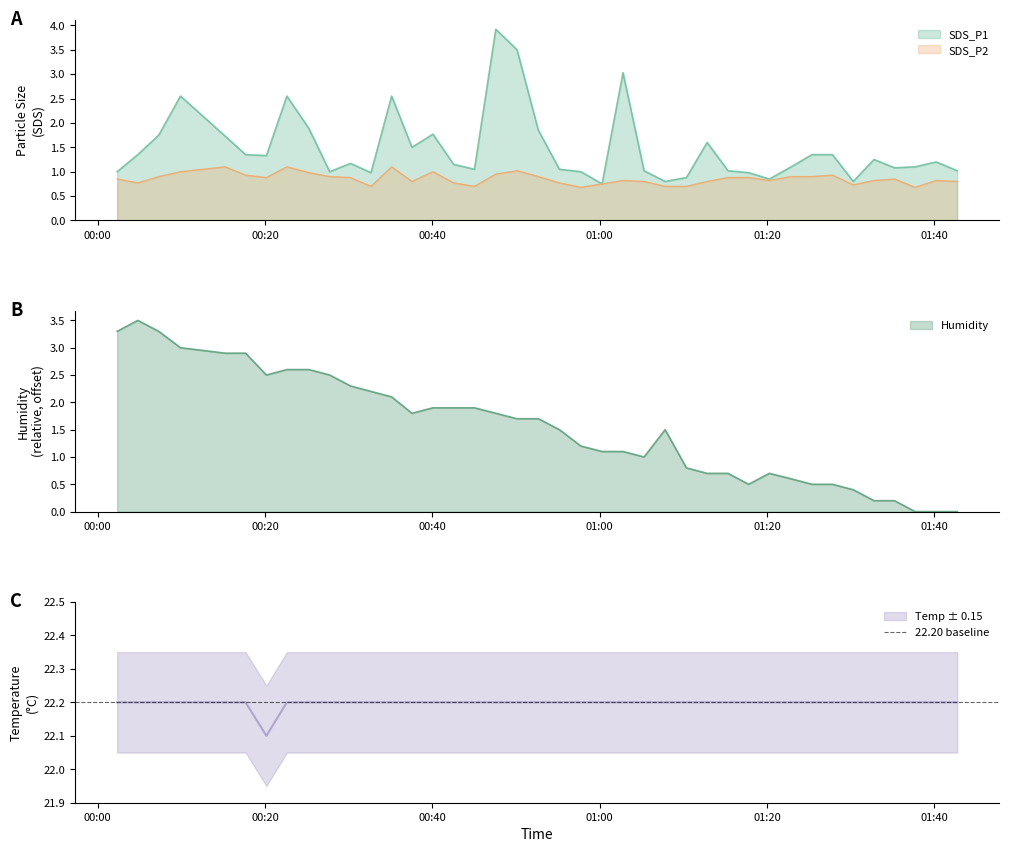

What is the minimum value for SDS_P2?

0.7